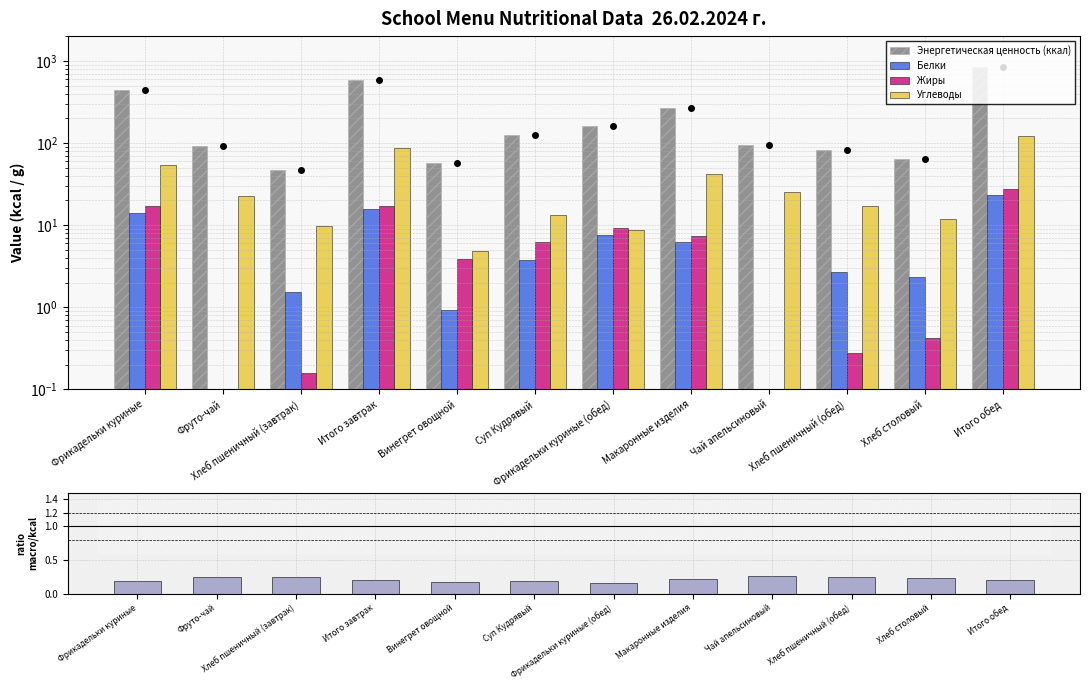

The Белки series shows 0.0 at Чай апельсиновый. True or false?

True